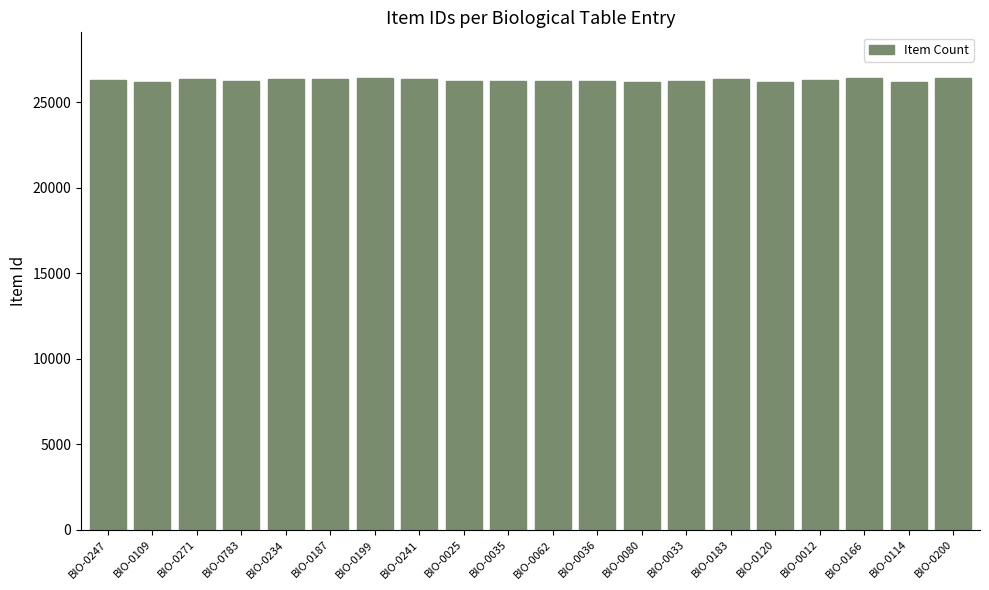

What is the value of the 14th bar from the left?

26237